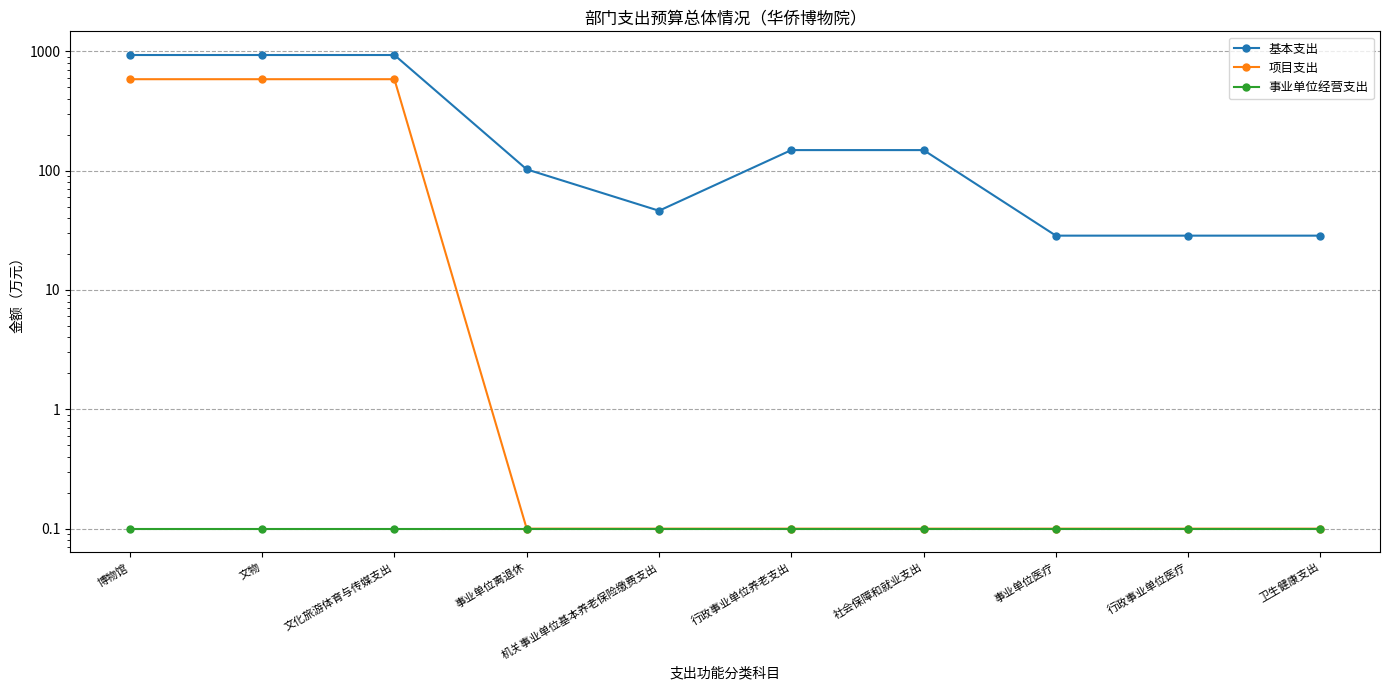

Which category has the highest value in the 项目支出 series?

博物馆